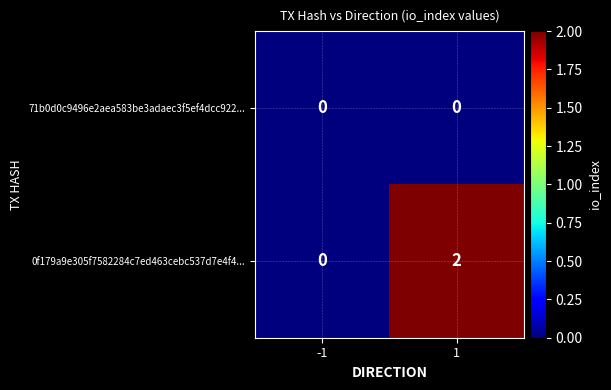

Reading left to right, transcribe all the data shown in this chart.

71b0d0c9496e2aea583be3adaec3f5ef4dcc922...: 0	0
0f179a9e305f7582284c7ed463cebc537d7e4f4...: 0	2